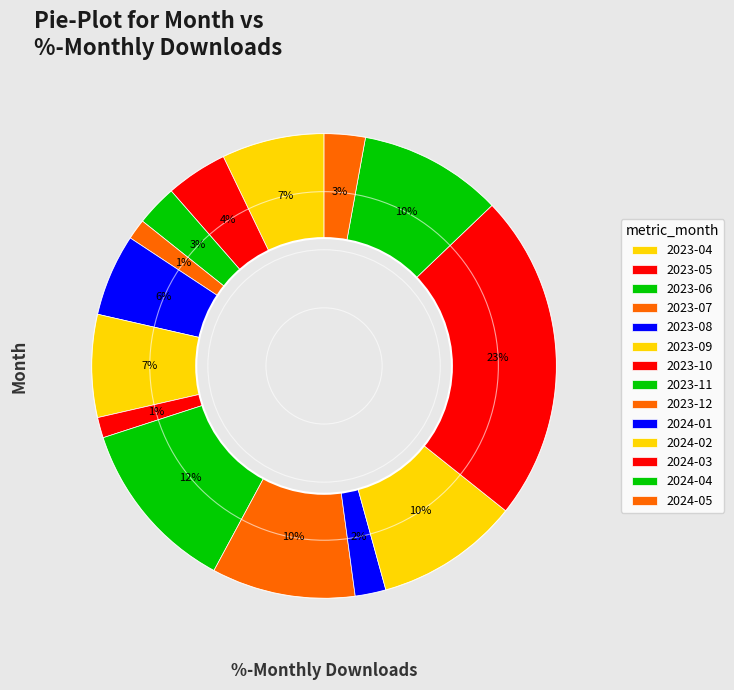

What is the ratio of the value at 2023-05 to the value at 2024-03?

0.2